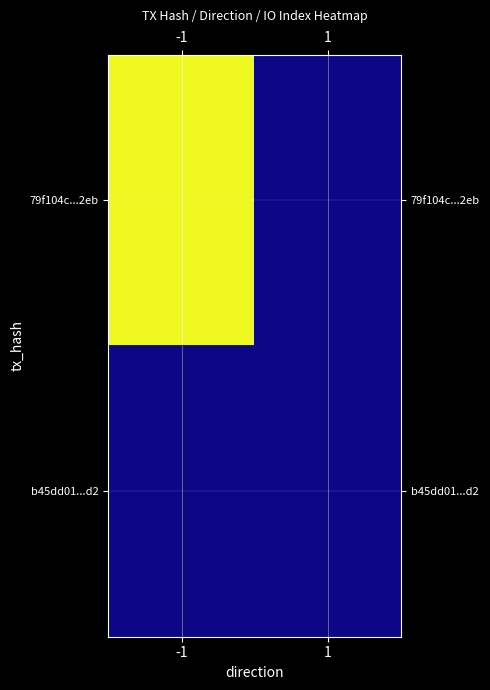

List the series in order of their overall mean, highest first.

79f104c...2eb, b45dd01...d2